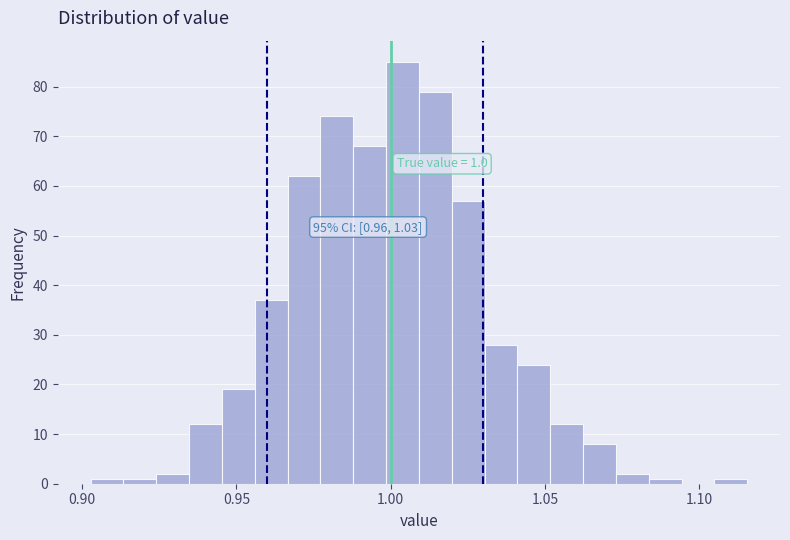

Around what value on the x-axis is the tallest bar? Give the approximate position of its centre, as read against the axis.

1.005